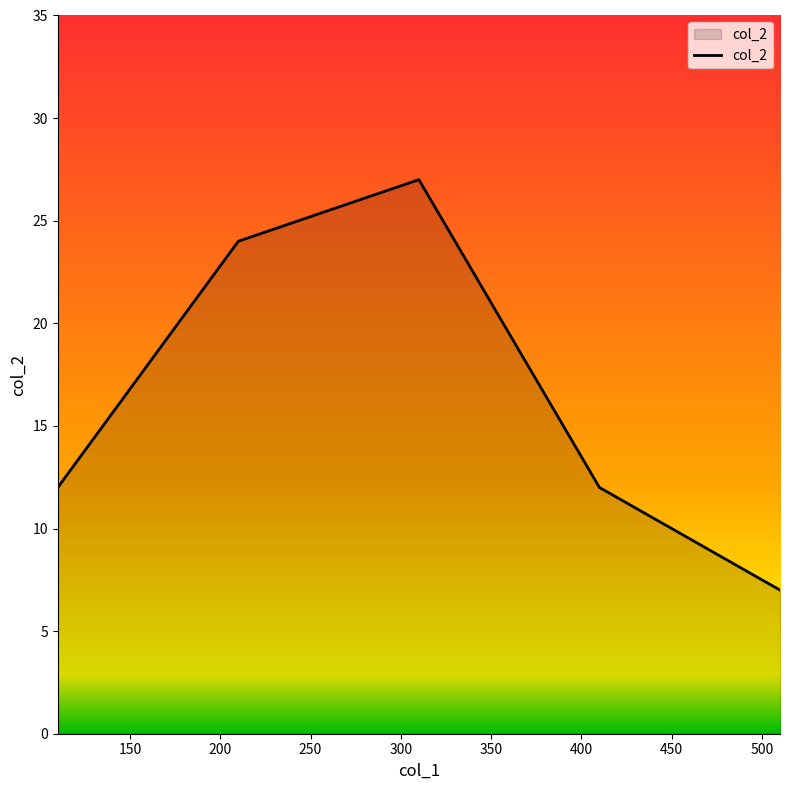

What is the maximum value shown in the chart?

27